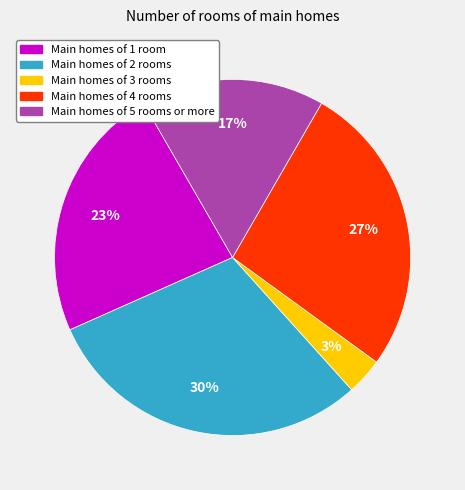

Is there a majority slice in this chart?

No